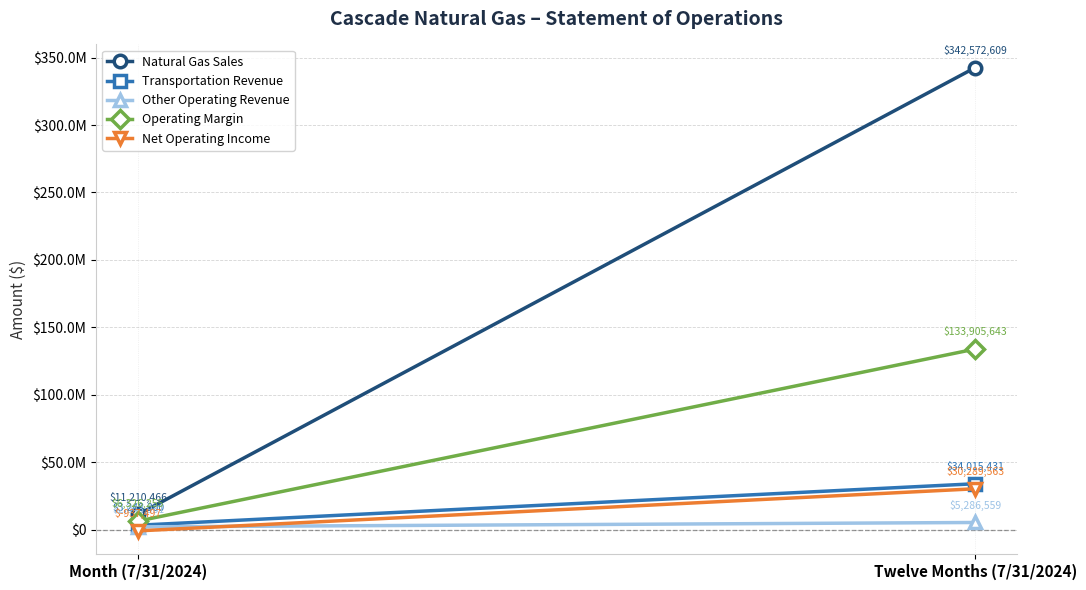

Which series changed the most between Month (7/31/2024) and Twelve Months (7/31/2024)?

Natural Gas Sales